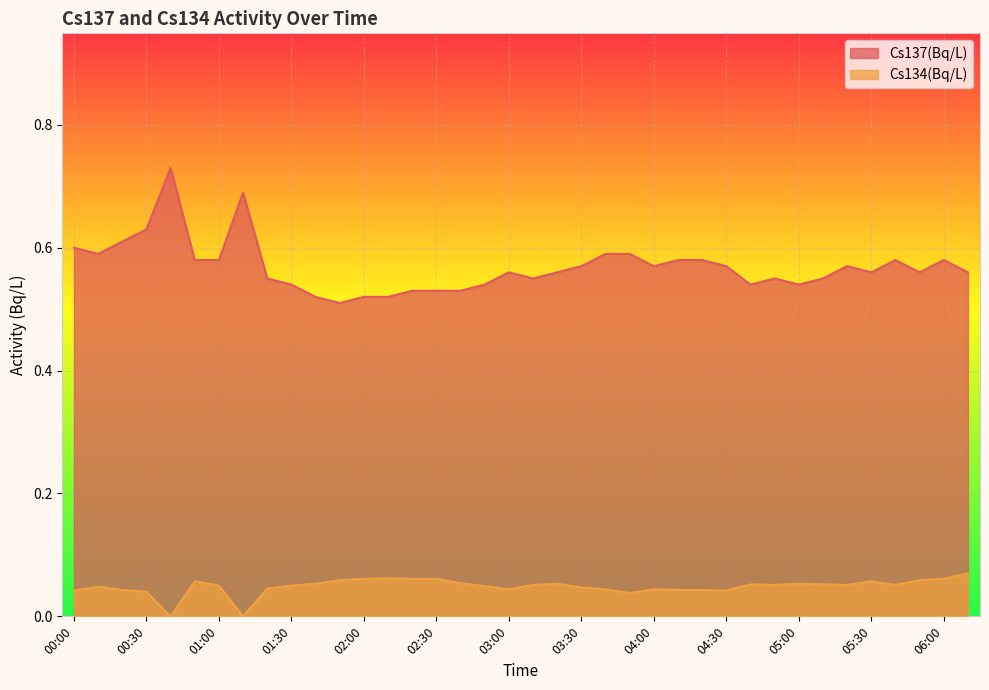

Where is Cs134(Bq/L) nearest to the value 0?

00:40